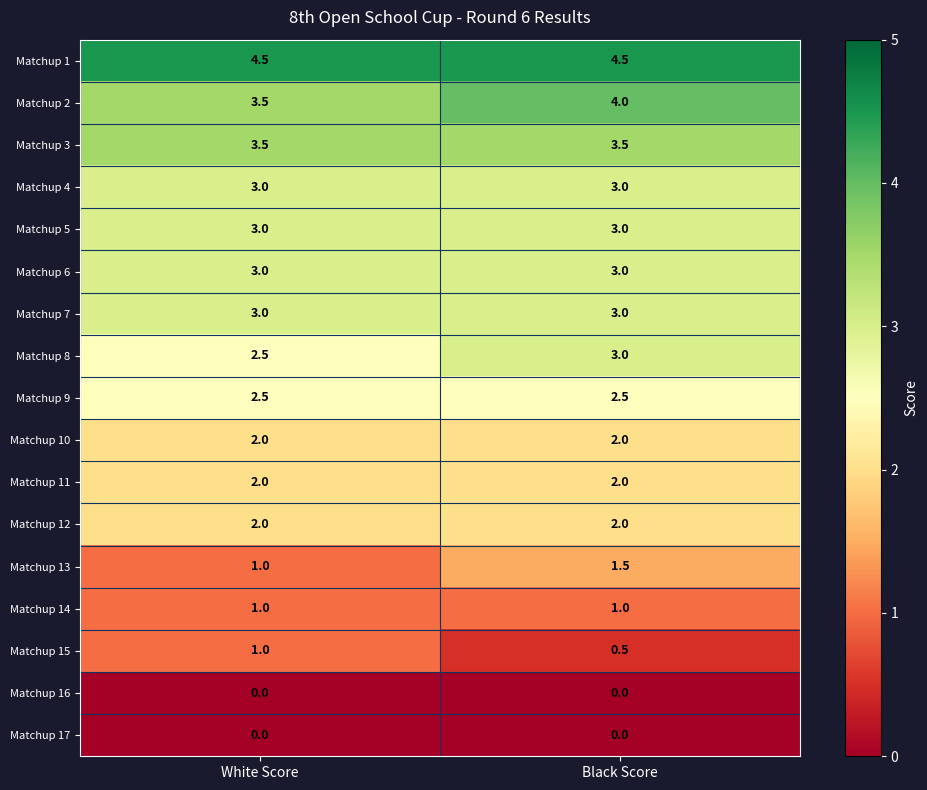

Which series has the largest total across all categories?

Matchup 1